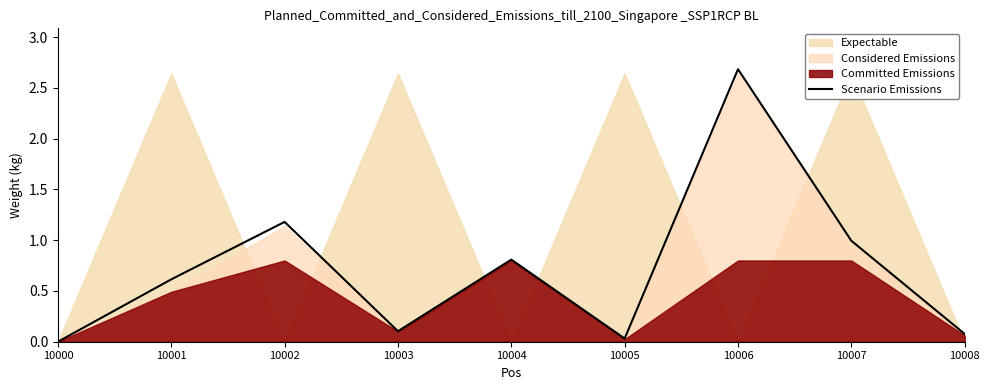

Reading right to left, what are all the values shown in this chart?

10008=0.1	10007=1.0	10006=2.7	10005=0.0	10004=0.8	10003=0.1	10002=1.2	10001=0.6	10000=0.0